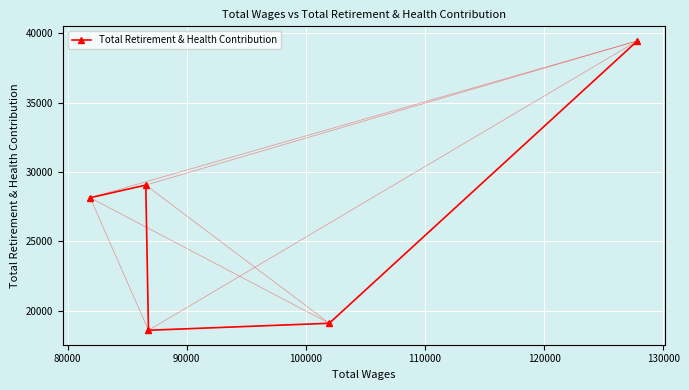

How many lines are shown in the chart?

1